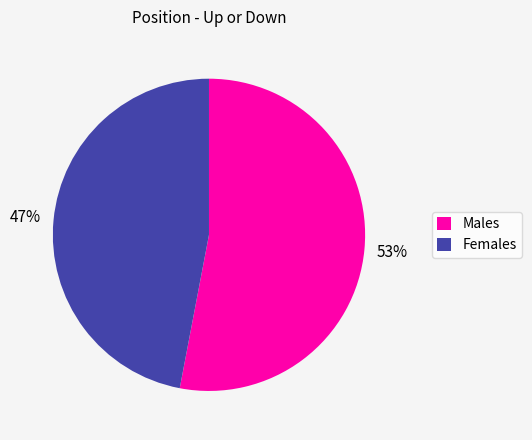

How many slices are in this pie chart?

2